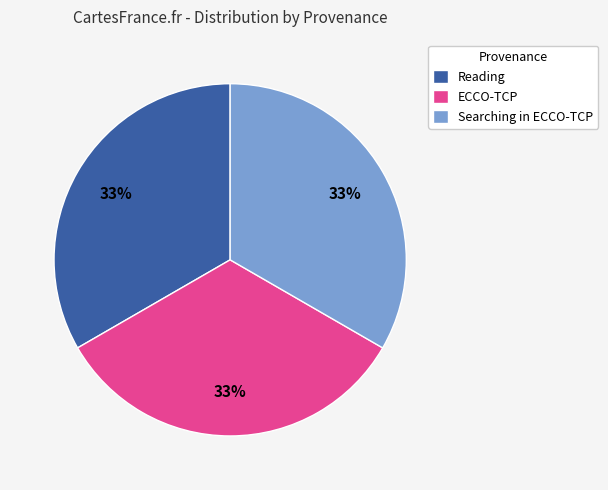

To the nearest percent, what is the difference between the largest and smallest slice percentages?

0%